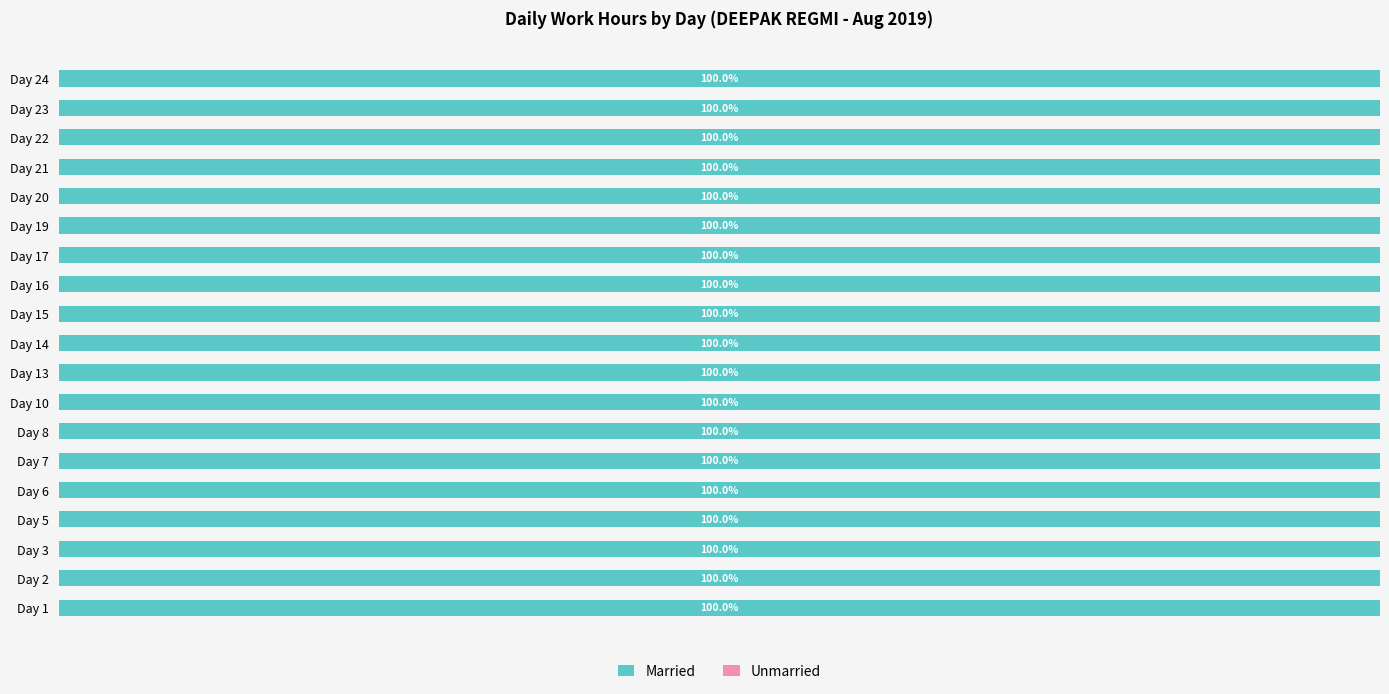

List the series in order of their peak value, highest first.

Married, Unmarried